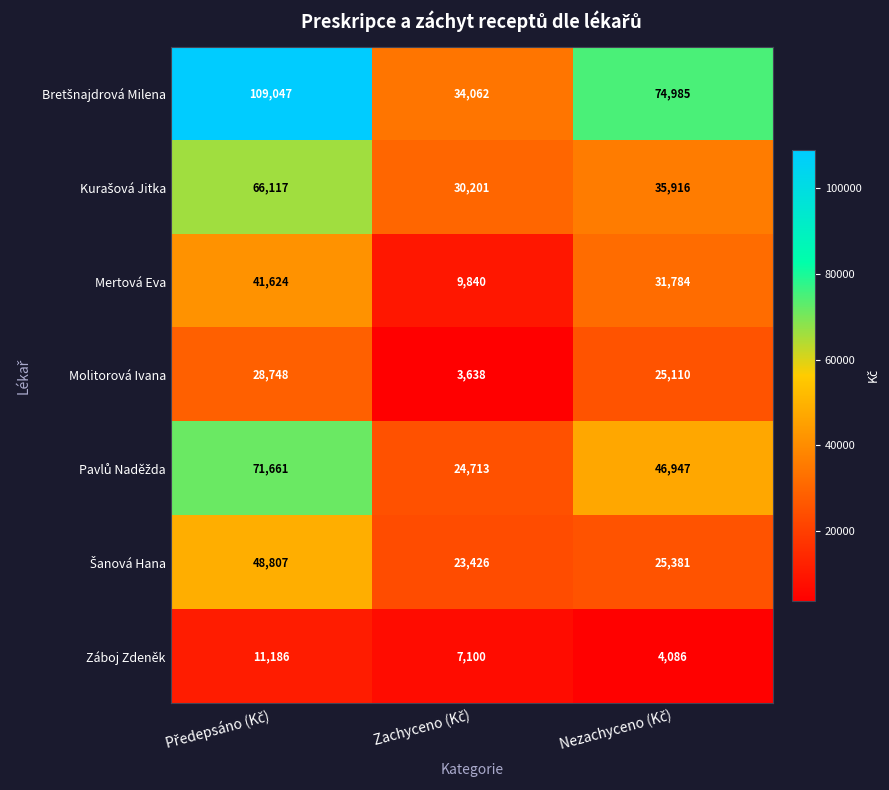

What is the minimum value shown in the chart?

3638